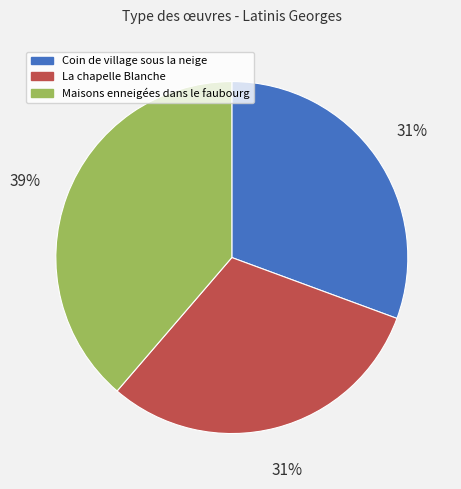

Combined, do Maisons enneigées dans le faubourg and Coin de village sous la neige account for over 50%?

Yes